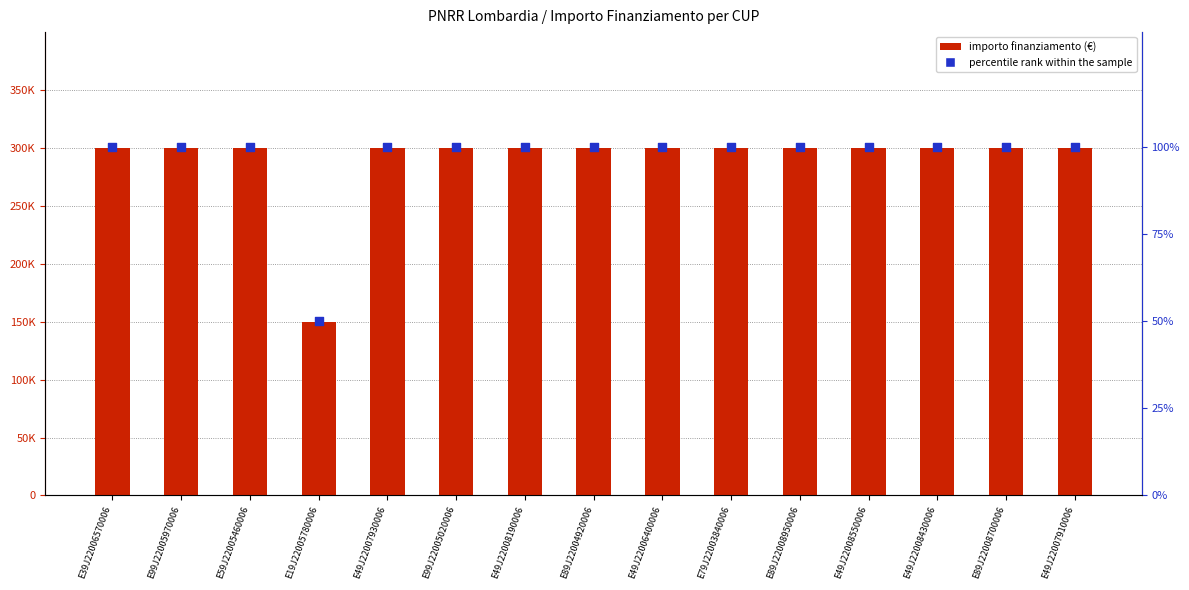

Which series contains the highest Y value?

Transizione digitale ed ecologica